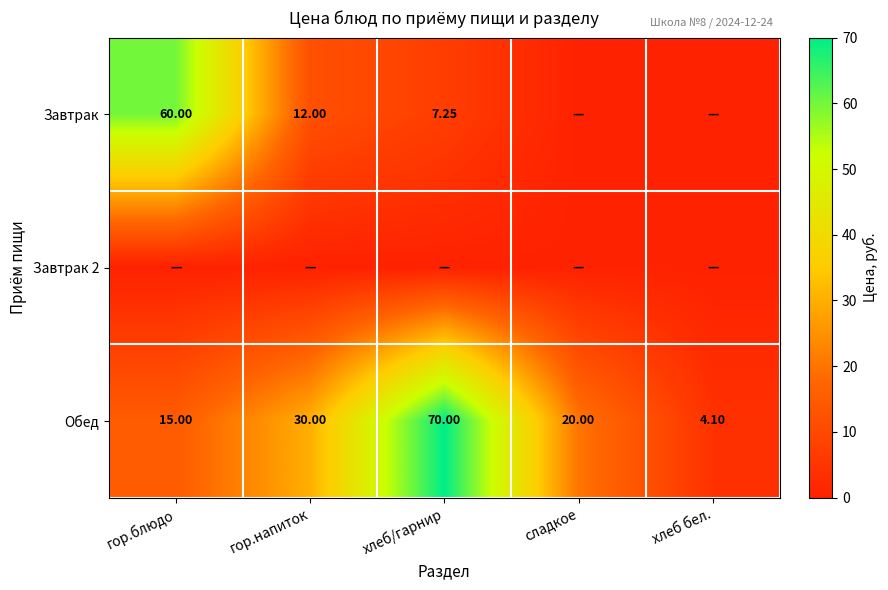

At which label does Обед first exceed 20?

гор.напиток